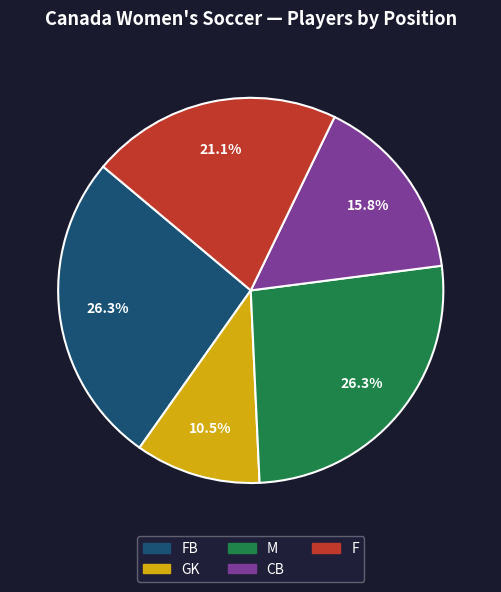

Count the number of slices in the pie.

5